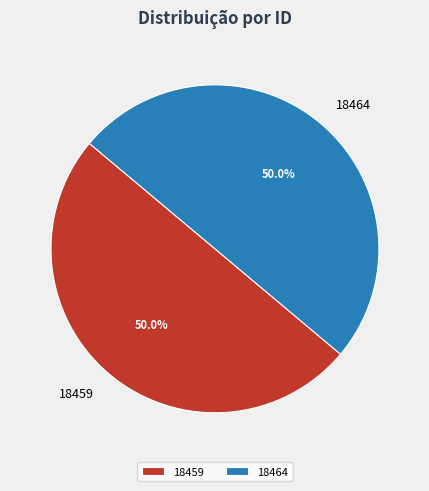

Do 18464 and 18459 together represent more than half of the pie?

Yes